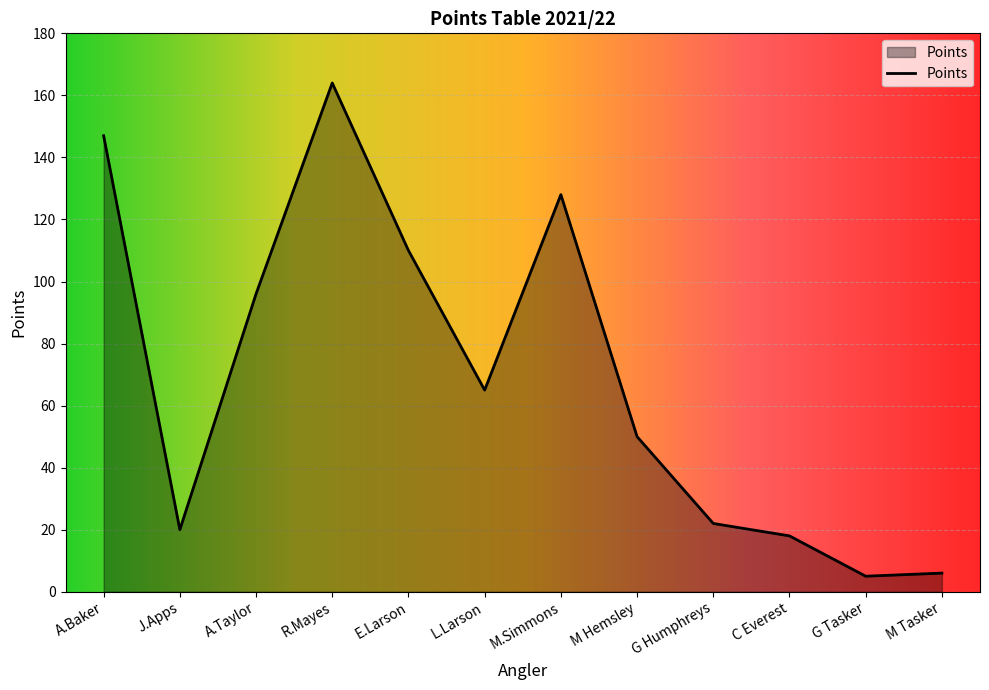

What is the change in value from L.Larson to G Tasker?

-60